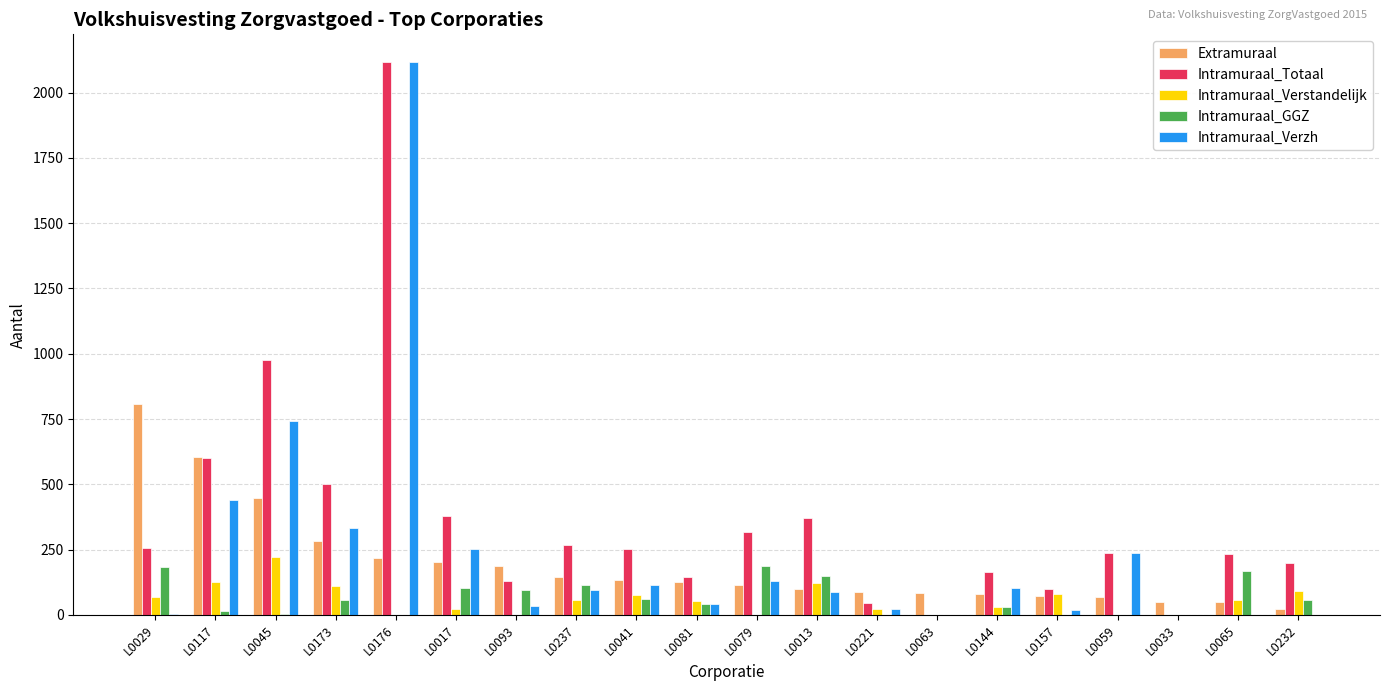

Is it true that Intramuraal_Verstandelijk equals 0 at L0063?

True